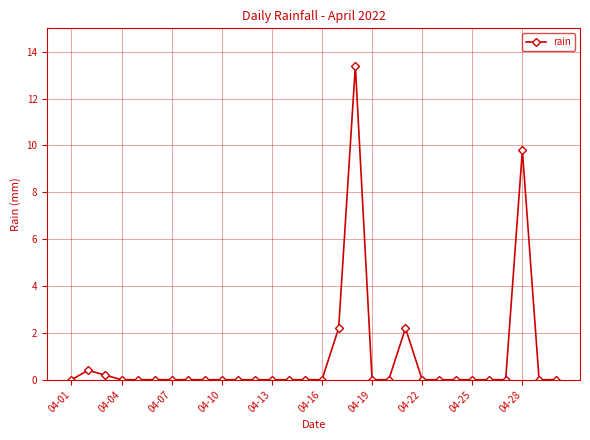

What is the maximum value shown in the chart?

13.4